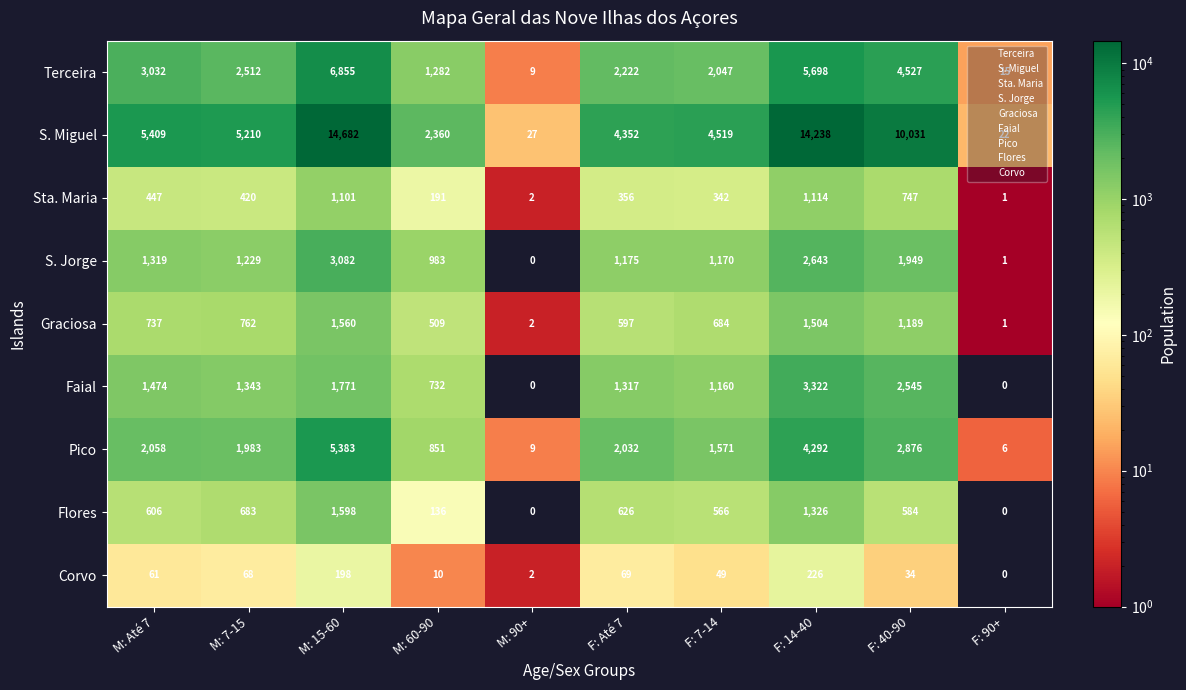

True or false: Faial has a value of 1160 at F: 7-14.

True